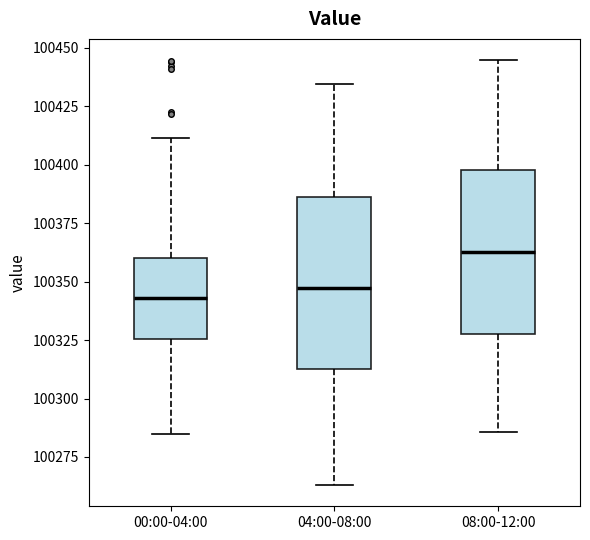

Reading left to right, read every box against the y-axis: the position of its median line, the range the box covers, and the ends of its whiskers. The values are not printed on the chart, so give them approximately, as read against the axis.

00:00-04:00: median 100345, box 100325 to 100360, whiskers 100285 to 100410
04:00-08:00: median 100345, box 100315 to 100385, whiskers 100265 to 100435
08:00-12:00: median 100365, box 100330 to 100400, whiskers 100285 to 100445